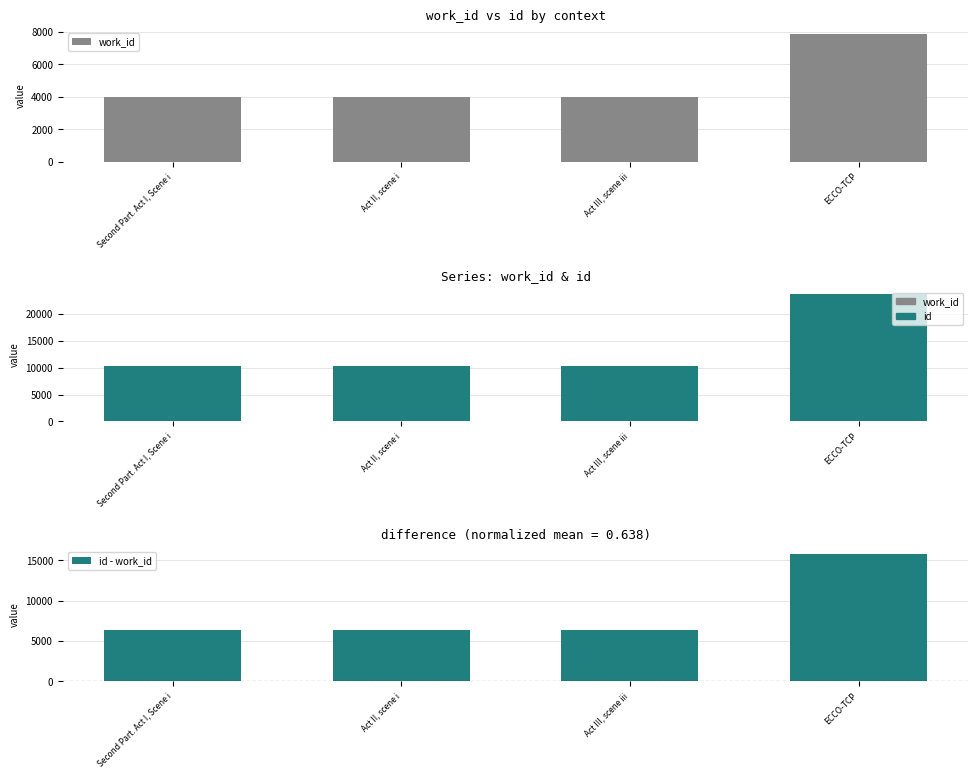

Which series has the largest total across all categories?

id